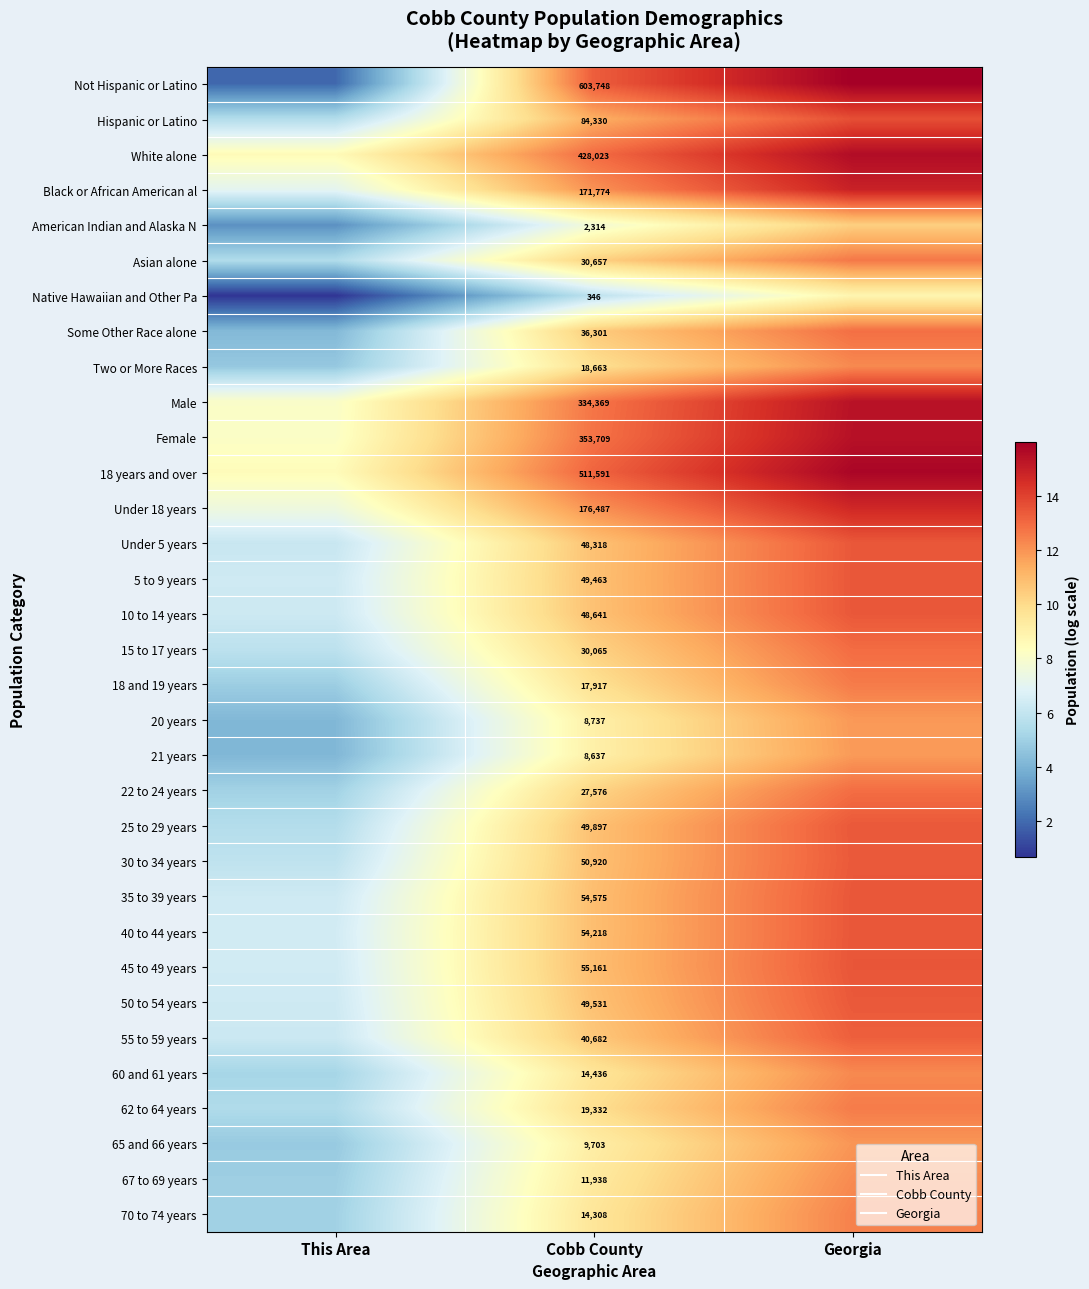

What is the total value across all series at Georgia?

436.2